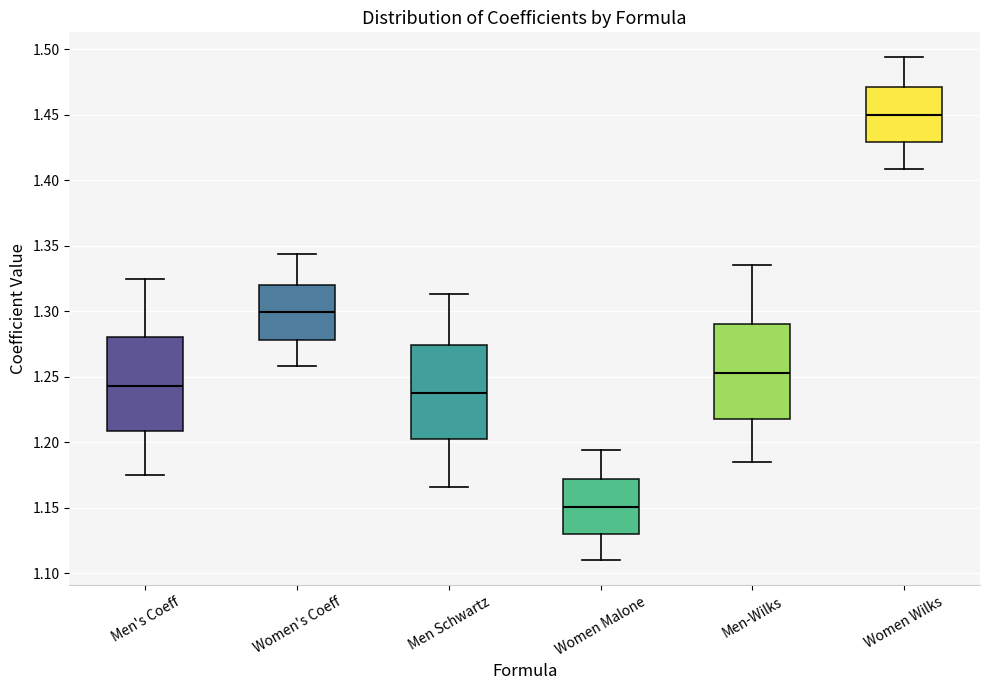

Where does the lower whisker of the box for Men-Wilks end on the y-axis? The values are not printed on the chart, so give them approximately, as read against the axis.

1.185